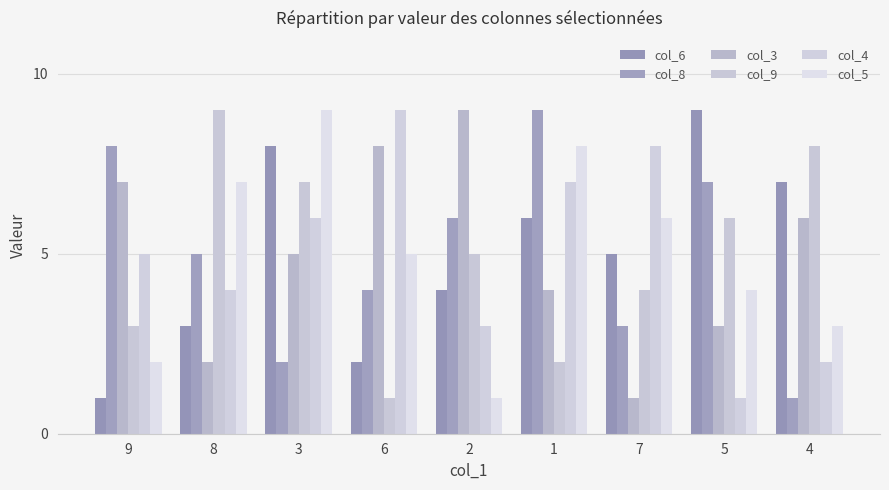

At 8, list the series in order from largest to smallest.

col_9, col_5, col_8, col_4, col_6, col_3